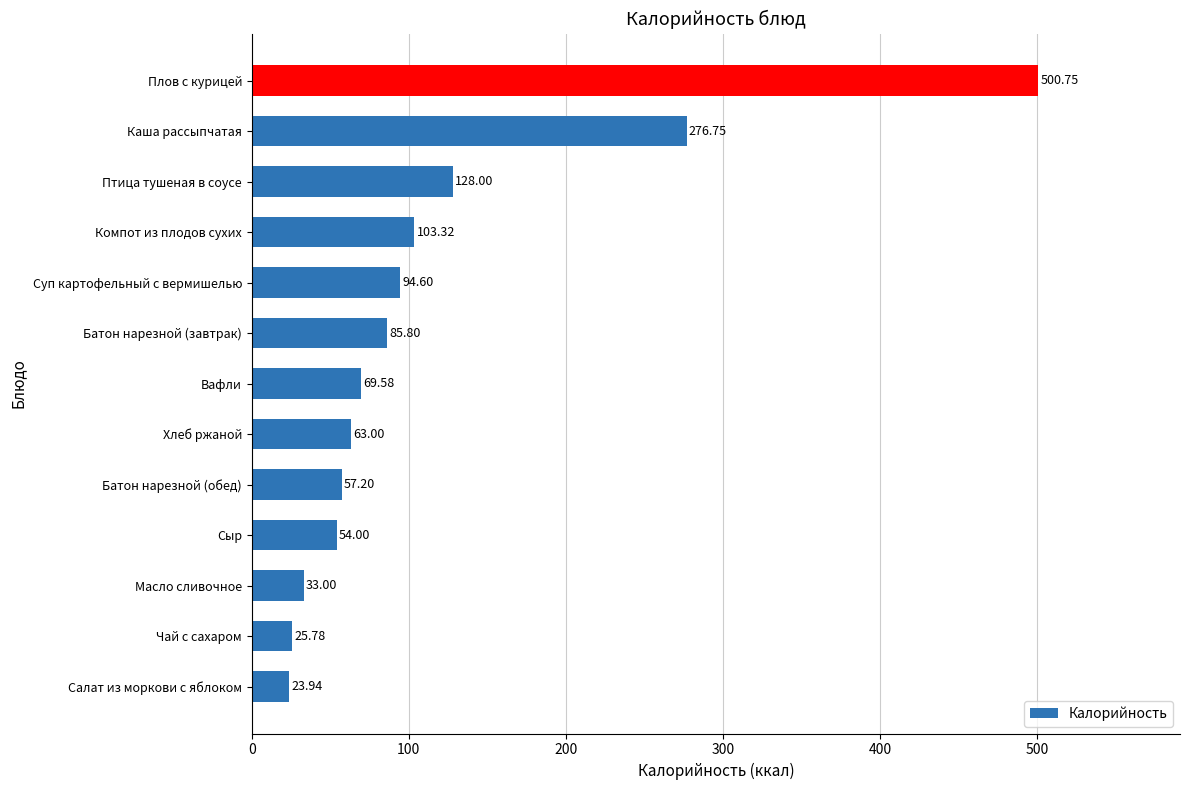

Which label corresponds to the largest value in the chart?

Плов с курицей